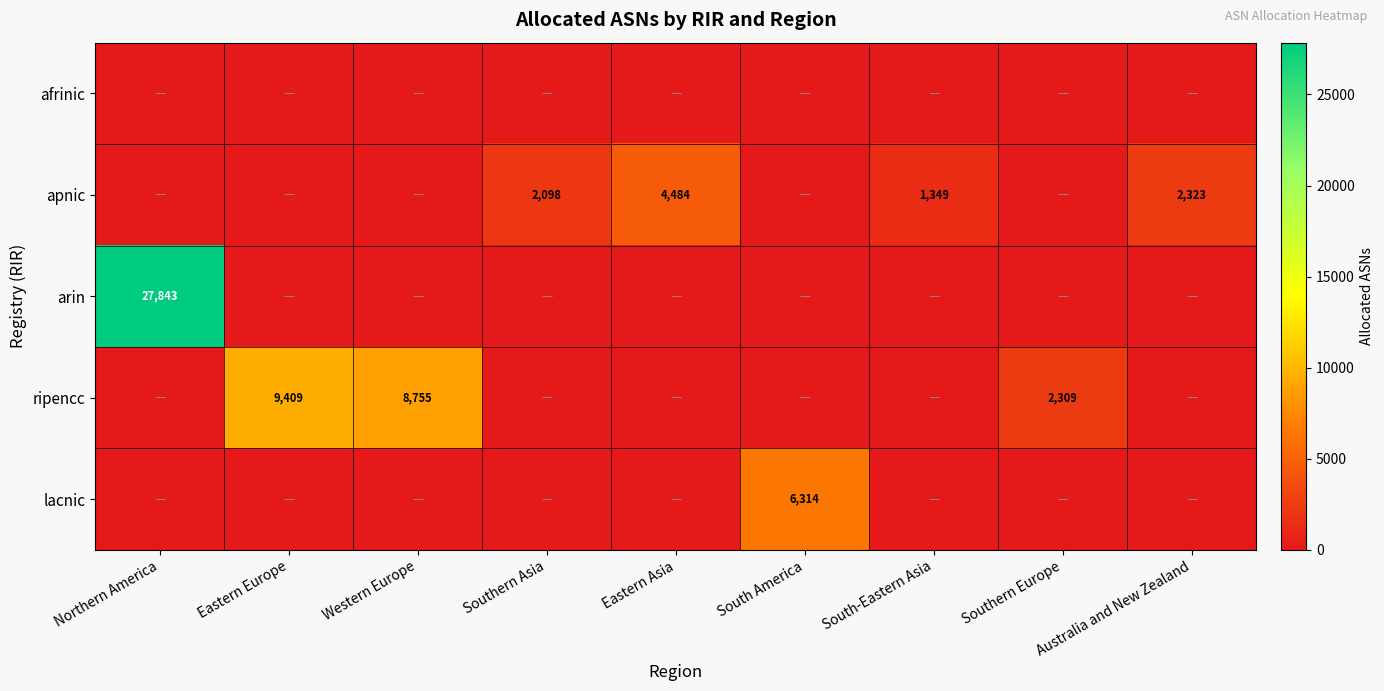

Is the value of apnic at Australia and New Zealand greater than the value of lacnic at South America?

No